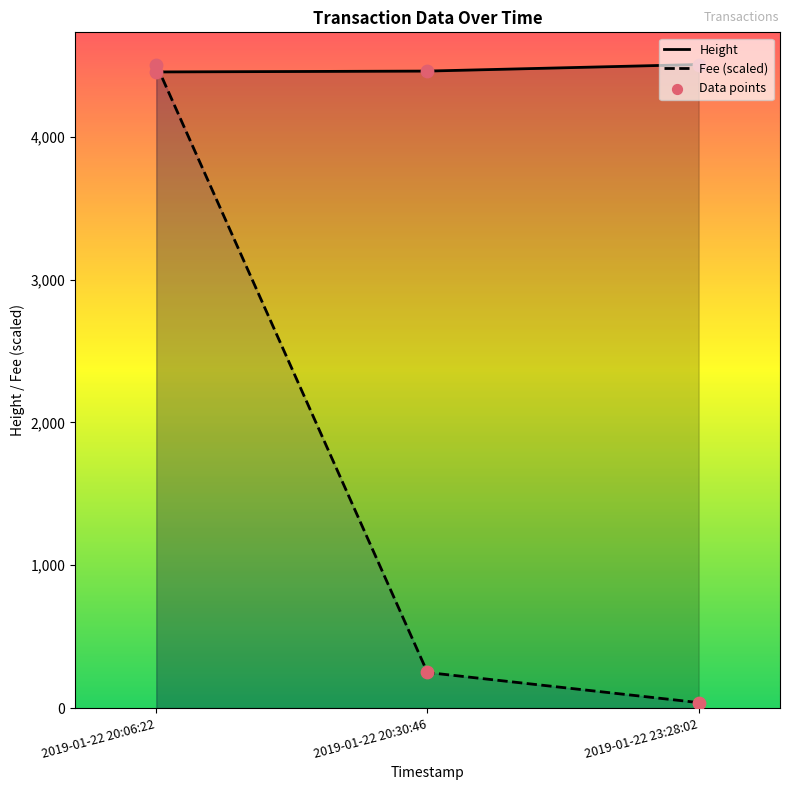

At which category is the sum across all series the highest?

2019-01-22 20:06:22